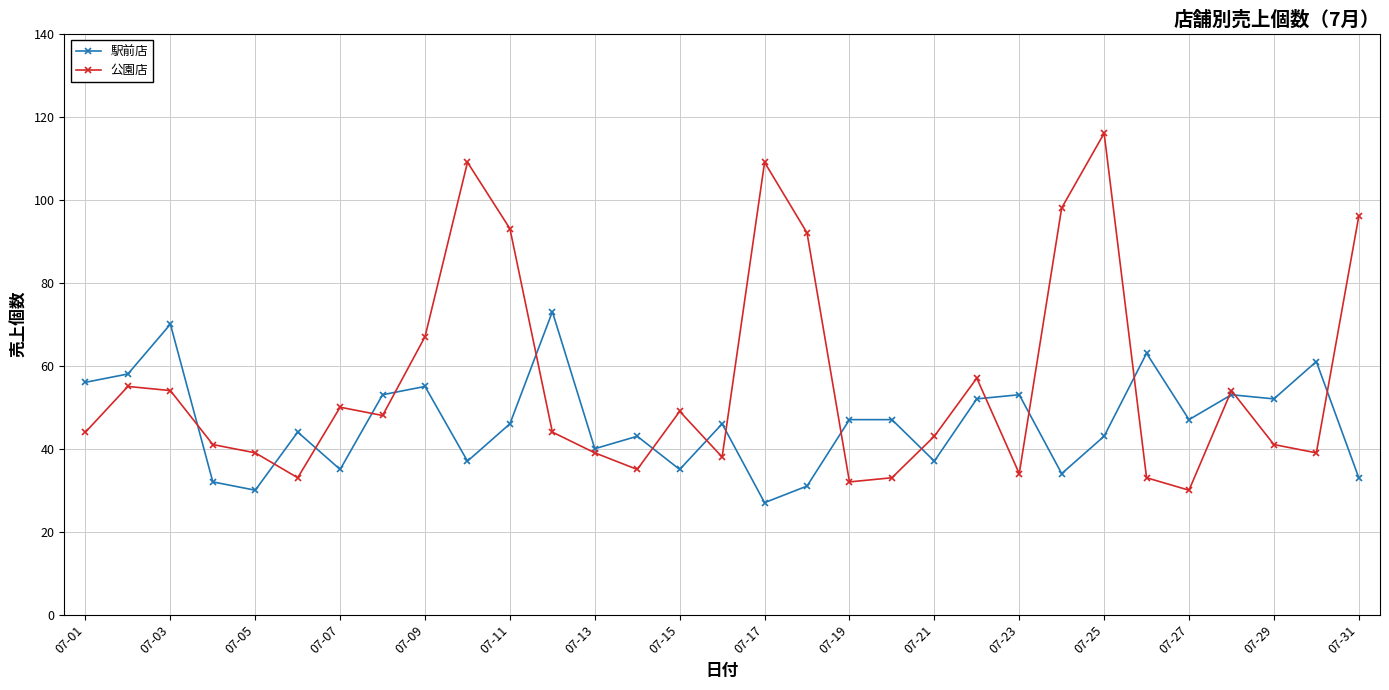

Which series has the largest total across all categories?

公園店